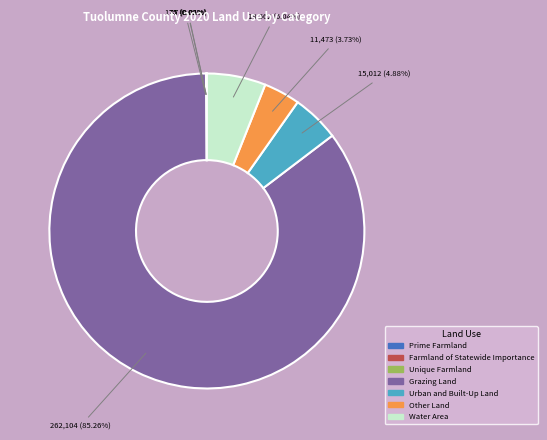

Approximately how many times larger is the value at Other Land compared to Urban and Built-Up Land?

0.8